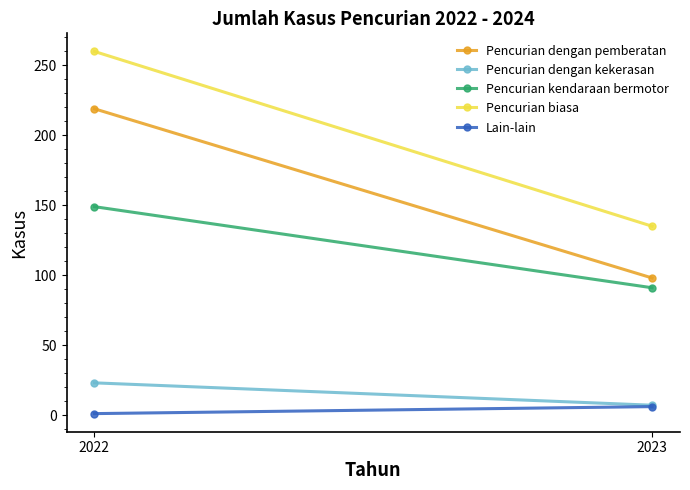

How many distinct data groups are displayed?

5